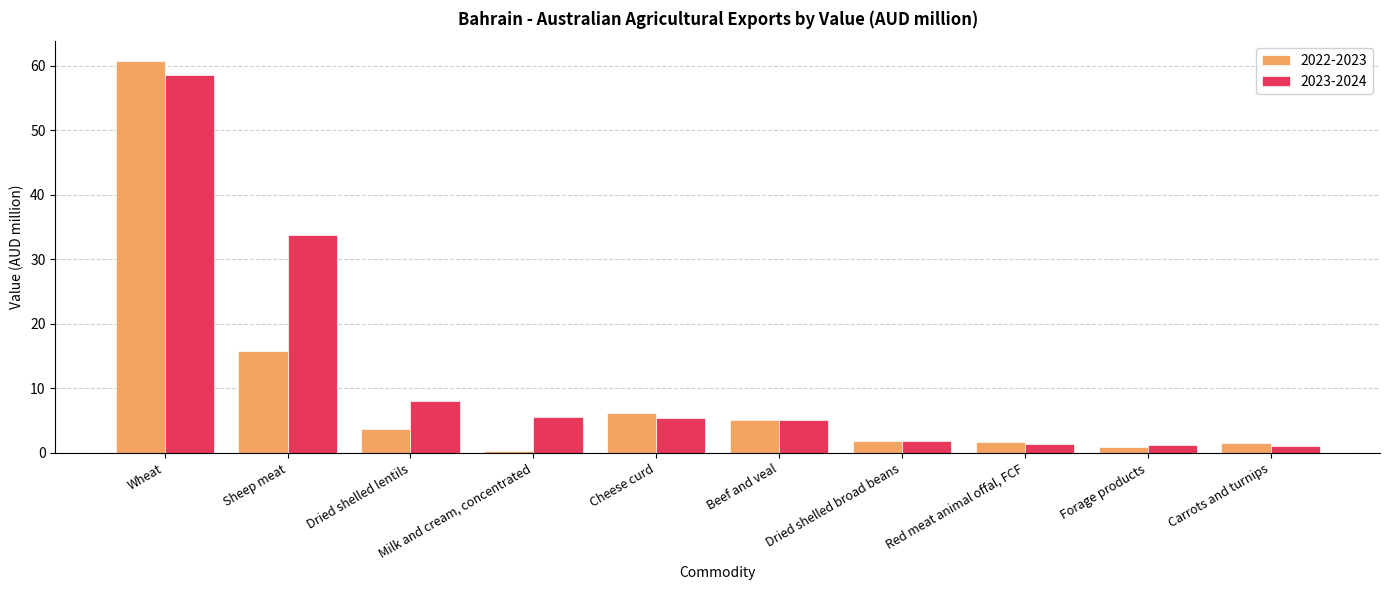

What is the highest value of the 2022-2023 series?

60.8